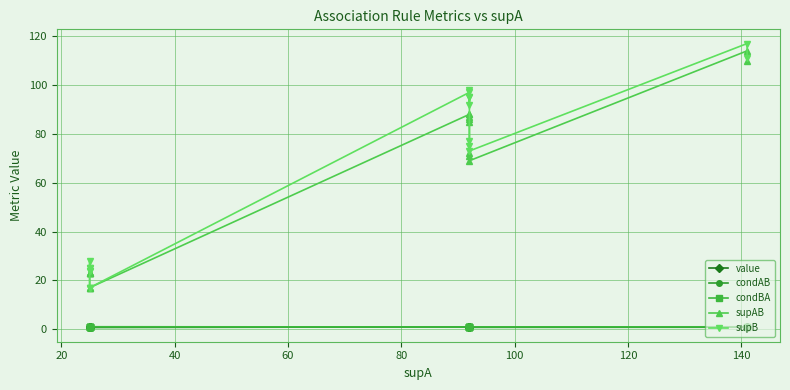

In supAB, how many points are lower than both neighbors (excluding endpoints)?

4